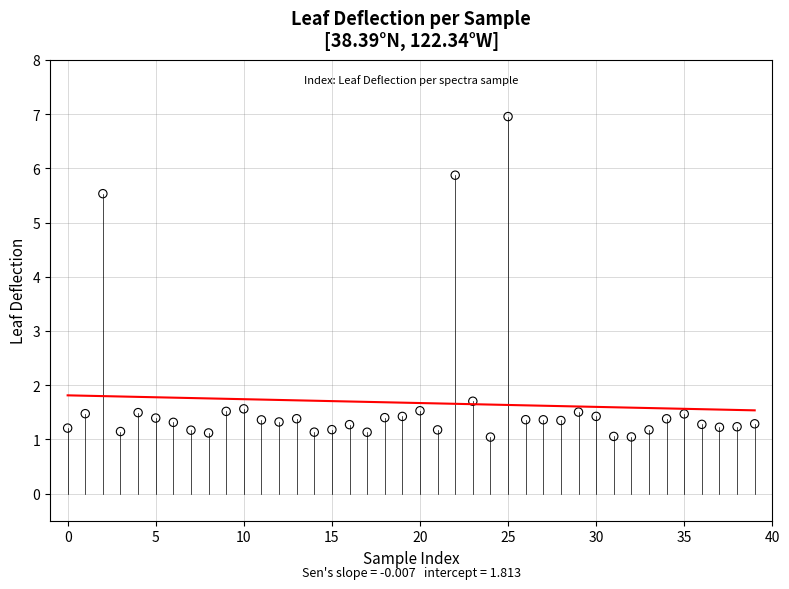

What Y value in the scatter plot is closest to 4?

5.5